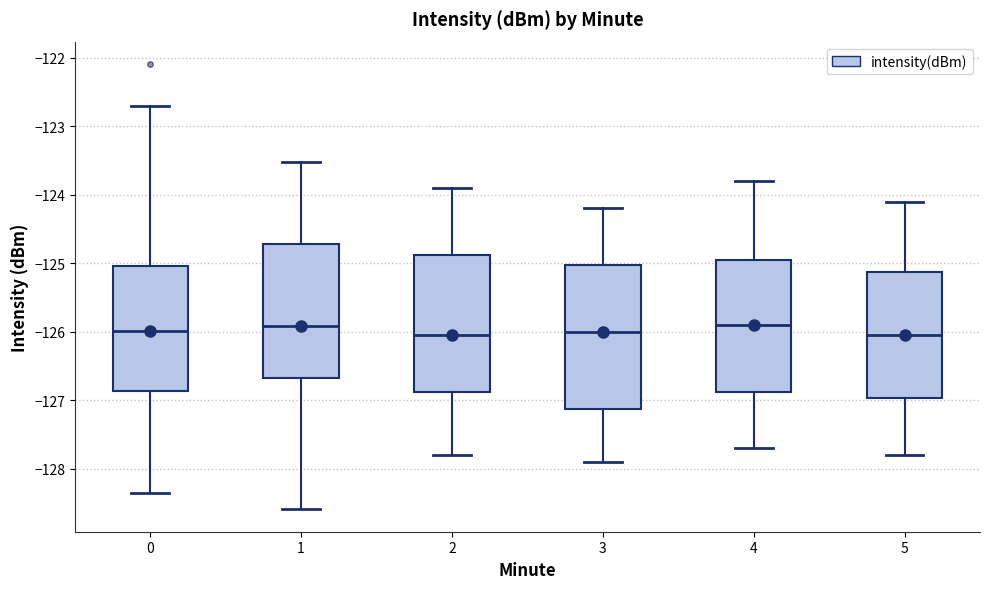

Reading left to right, read every box against the y-axis: the position of its median line, the range the box covers, and the ends of its whiskers. The values are not printed on the chart, so give them approximately, as read against the axis.

0: median -126.0, box -126.9 to -125.0, whiskers -128.4 to -122.7
1: median -125.9, box -126.7 to -124.7, whiskers -128.6 to -123.5
2: median -126.0, box -126.9 to -124.9, whiskers -127.8 to -123.9
3: median -126.0, box -127.1 to -125.0, whiskers -127.9 to -124.2
4: median -125.9, box -126.9 to -124.9, whiskers -127.7 to -123.8
5: median -126.0, box -127.0 to -125.1, whiskers -127.8 to -124.1